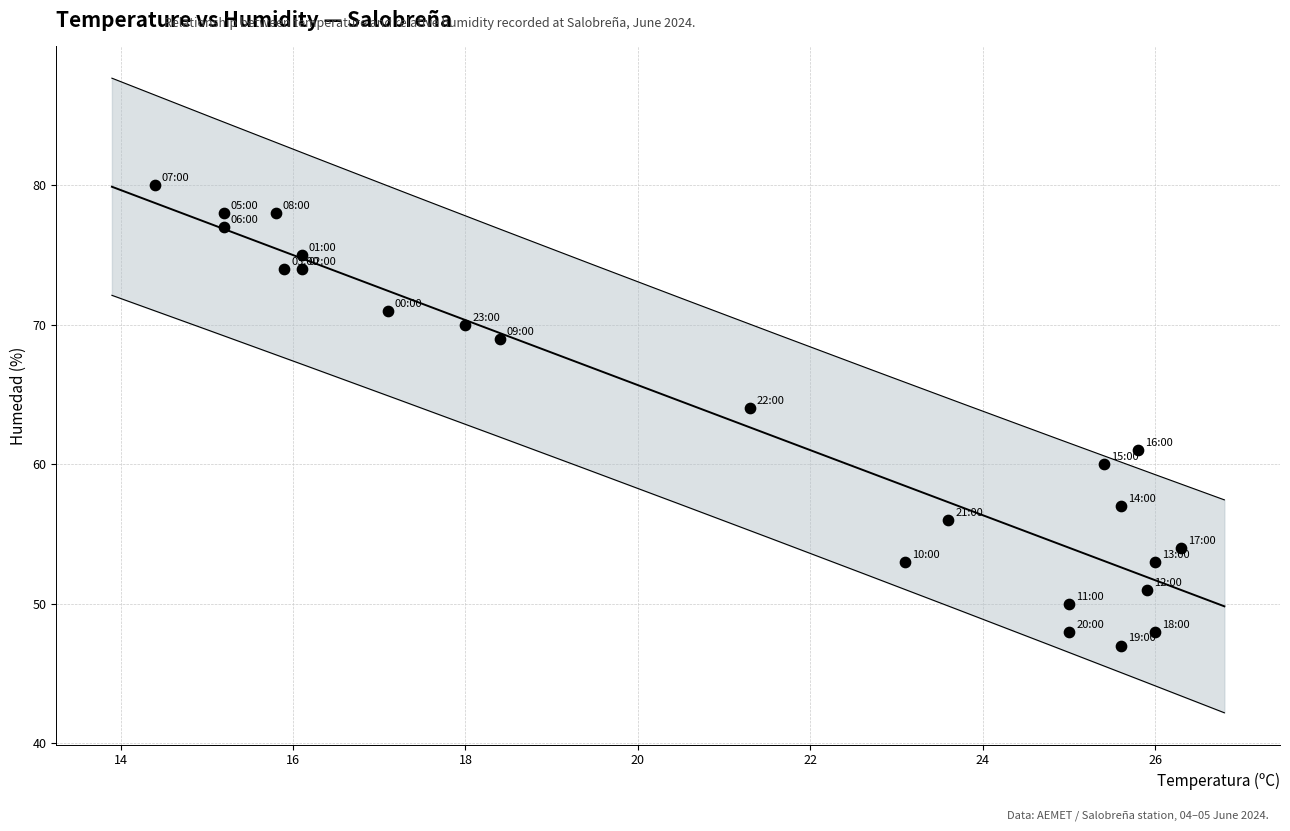

What Y value in the scatter plot is closest to 63?

64